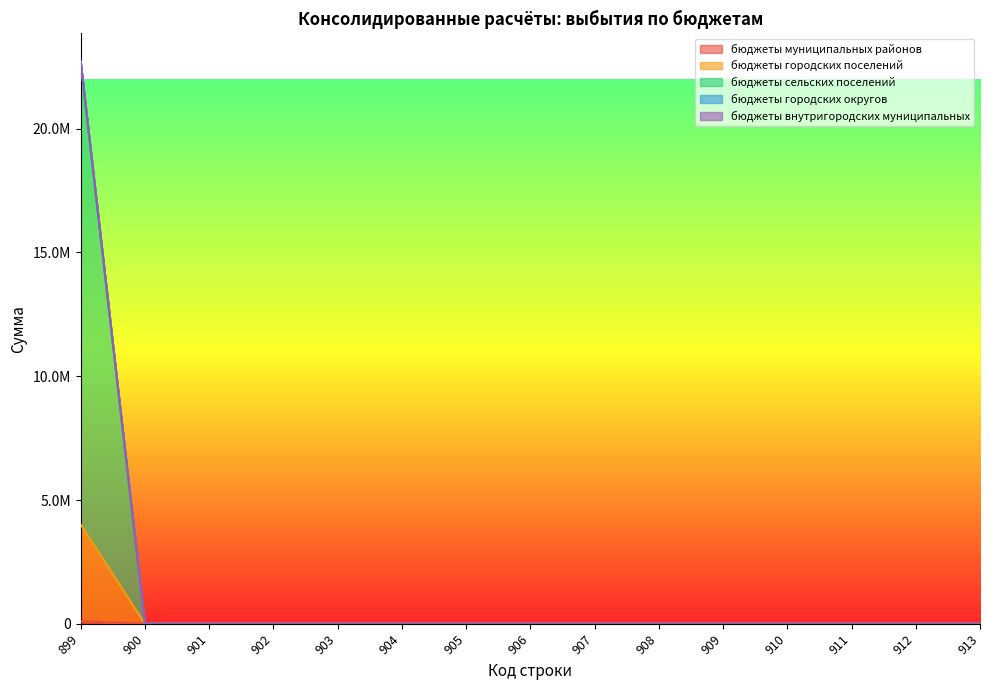

Between 902 and 903, which is larger?

902